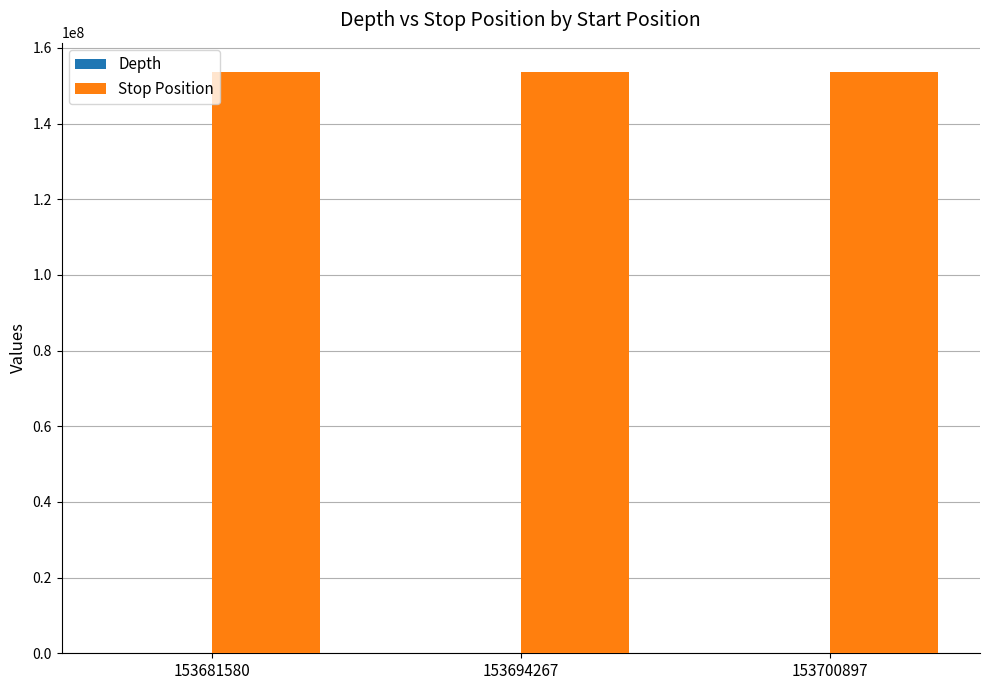

Is it true that Stop Position equals 37321016 at 153681580?

False